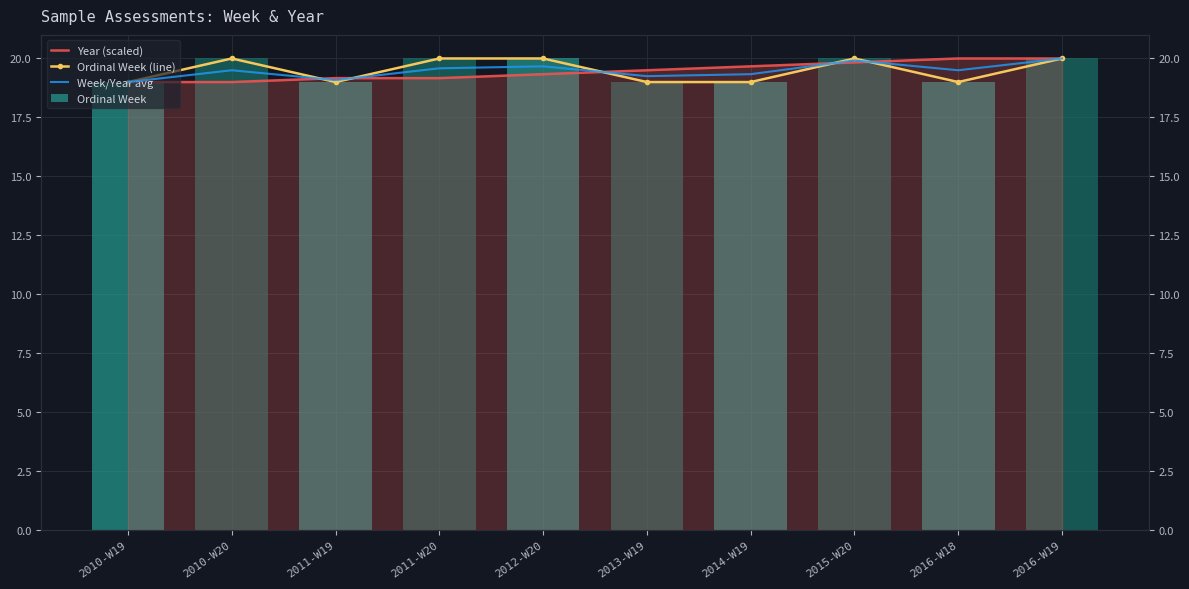

At which label is Ordinal Week (line) closest to 19?

2010-W19